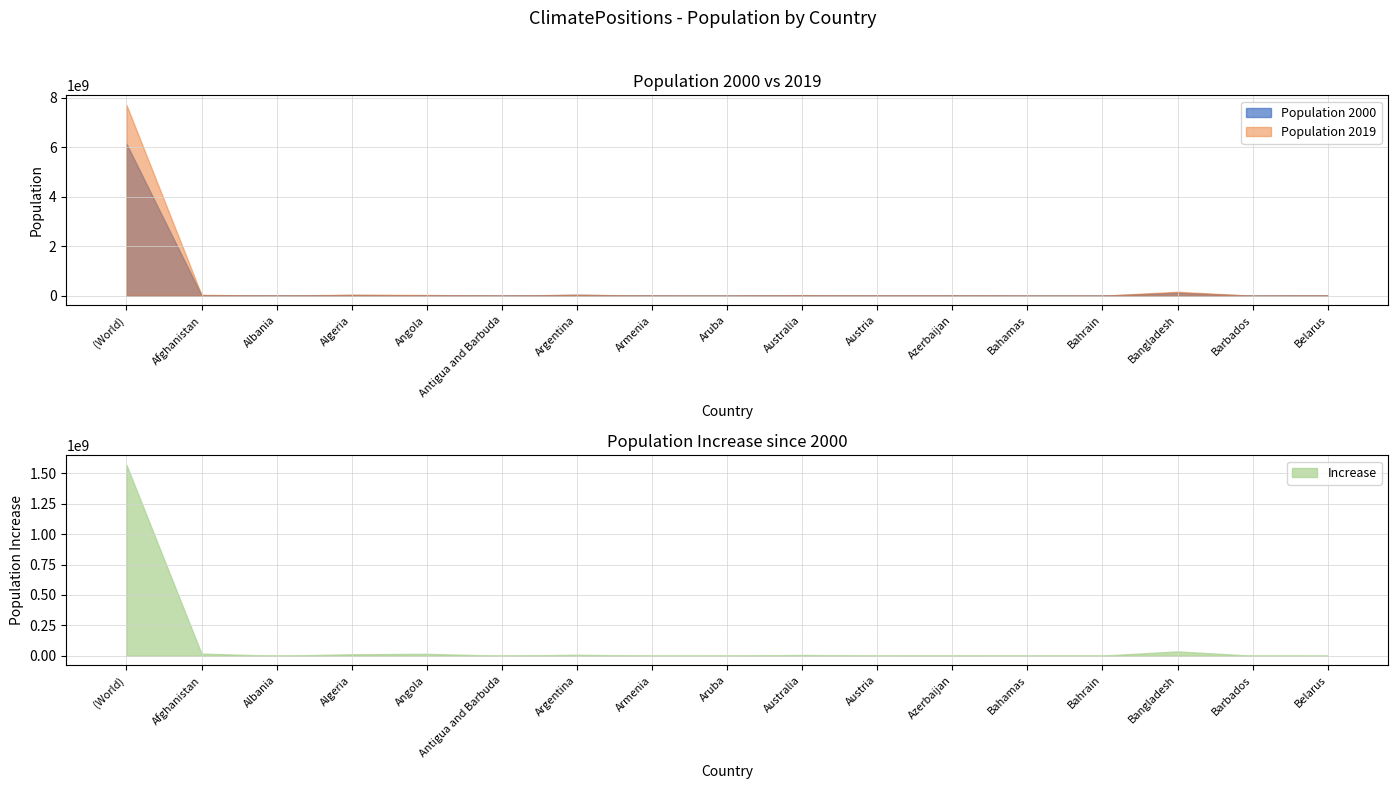

Between which two adjacent categories do Population 2000 and Increase first intersect?

Bahamas and Bahrain